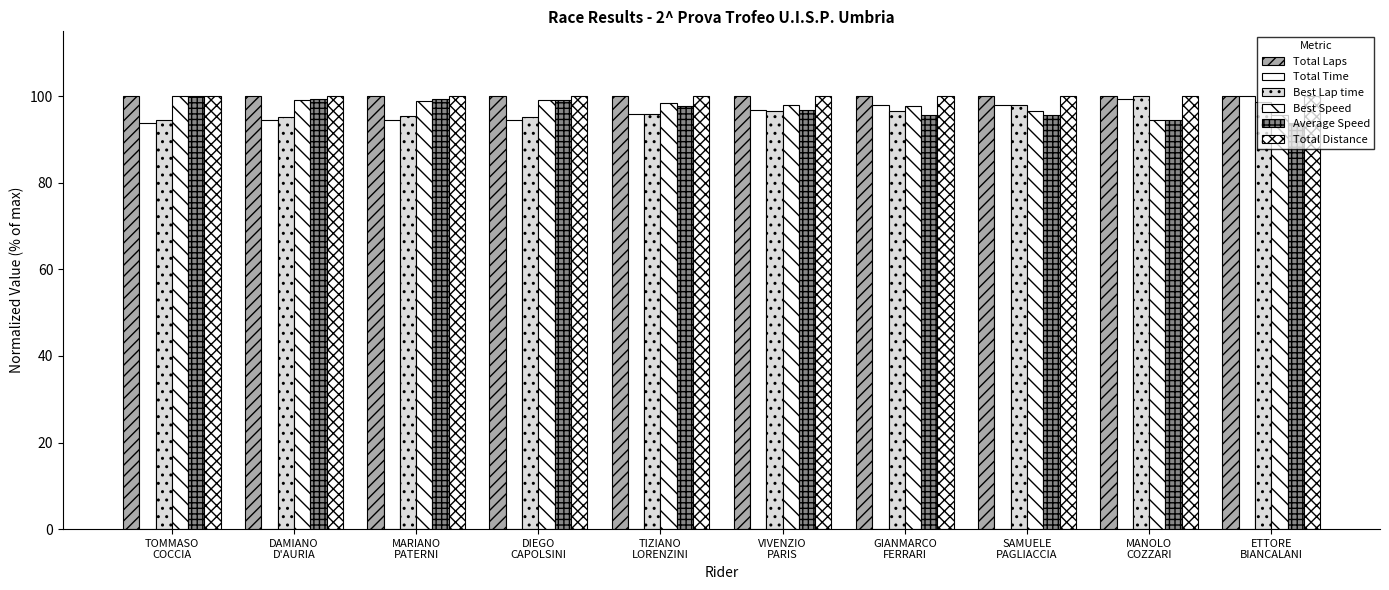

Are the bars horizontal?

No